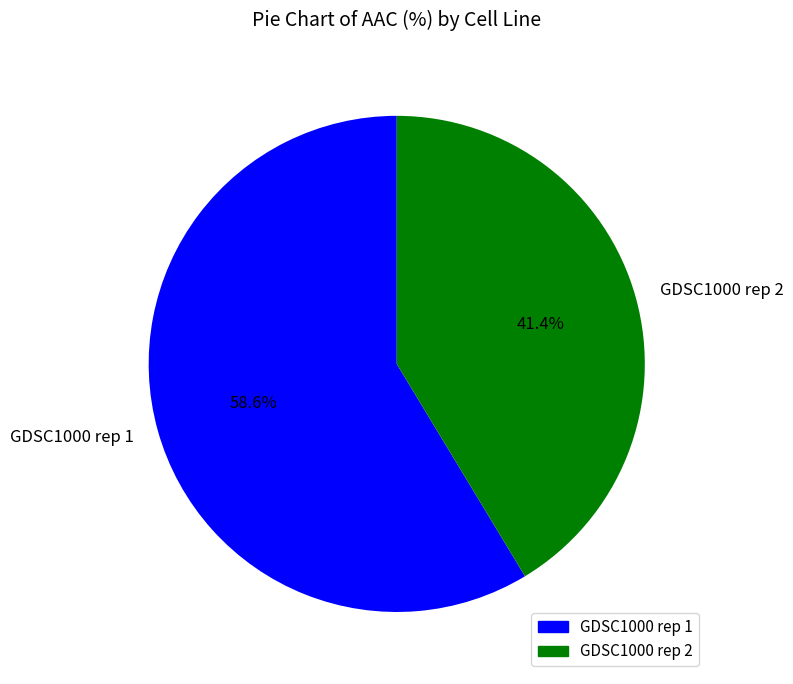

What percentage is the GDSC1000 rep 1 slice, to the nearest percent?

59%